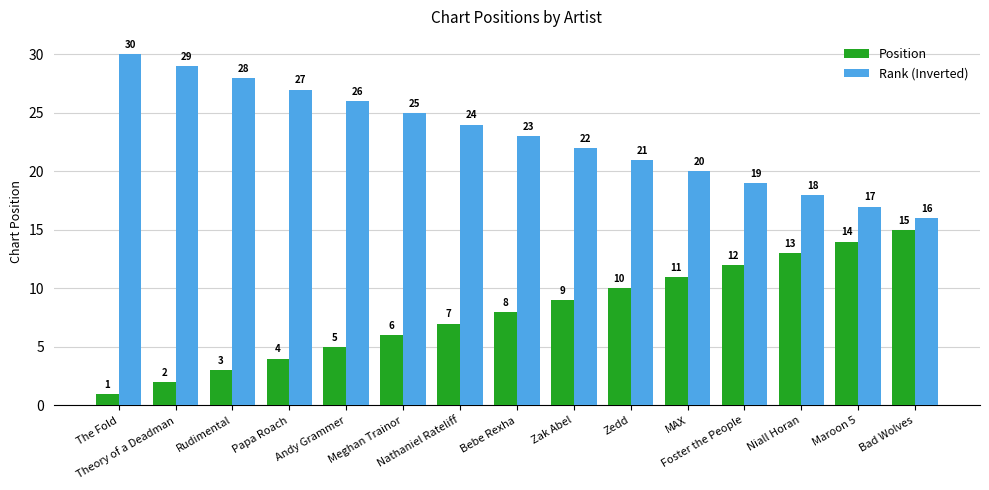

Rank the series by their average value, from highest to lowest.

Rank (Inverted), Position